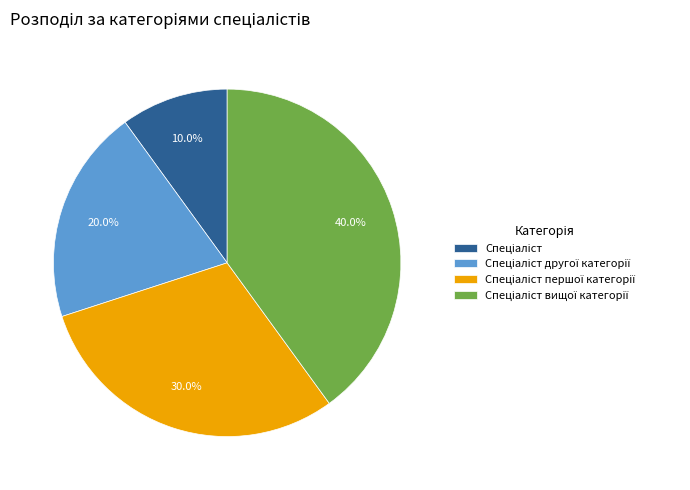

How many slices are in this pie chart?

4